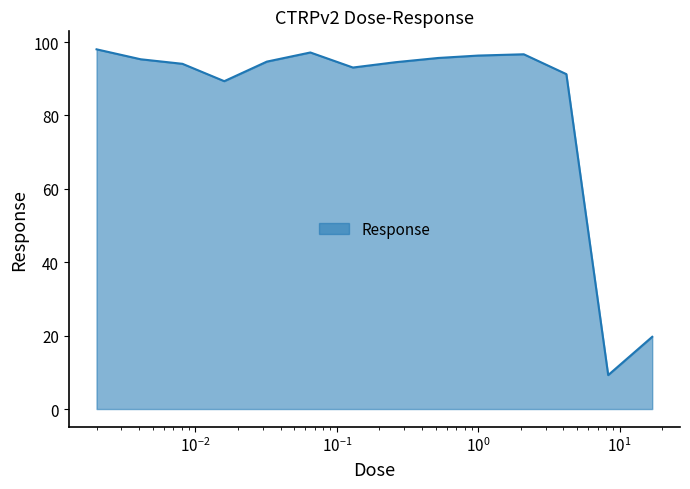

What is the smallest value displayed?

9.2